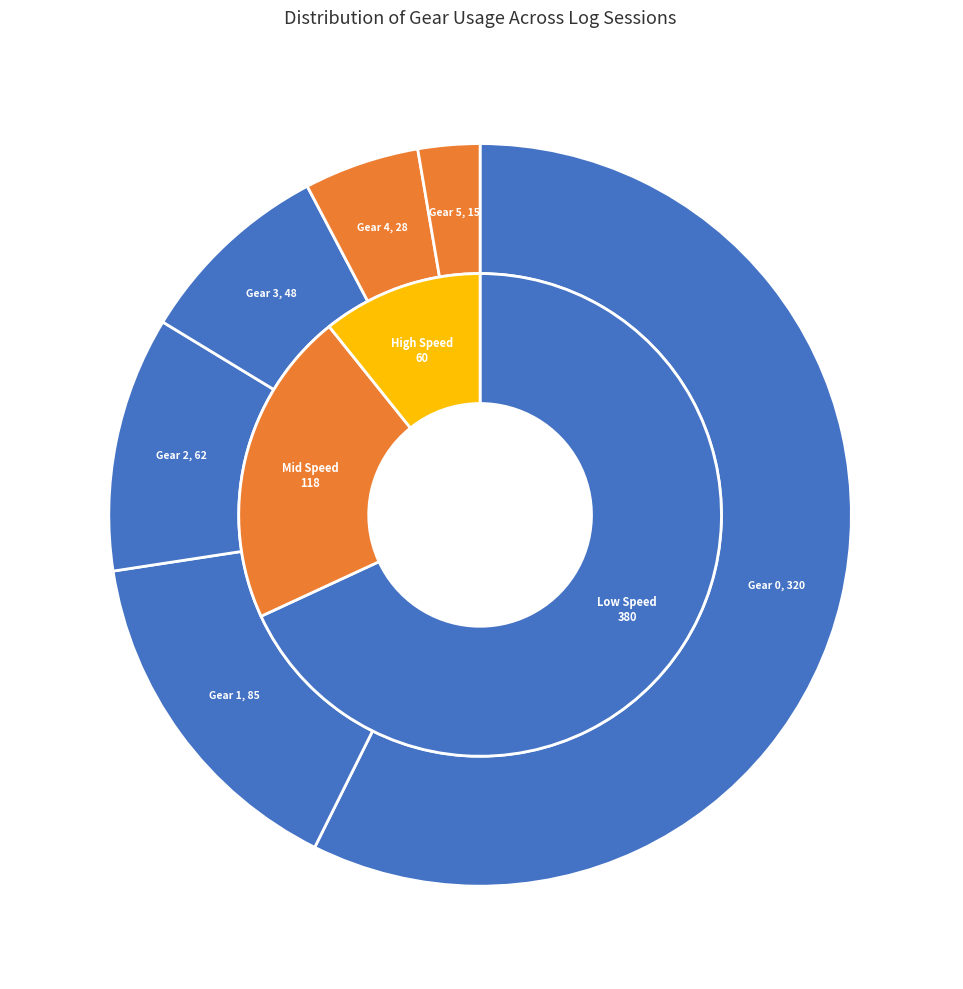

What is the change in value from Gear 0 to Gear 4?

-292